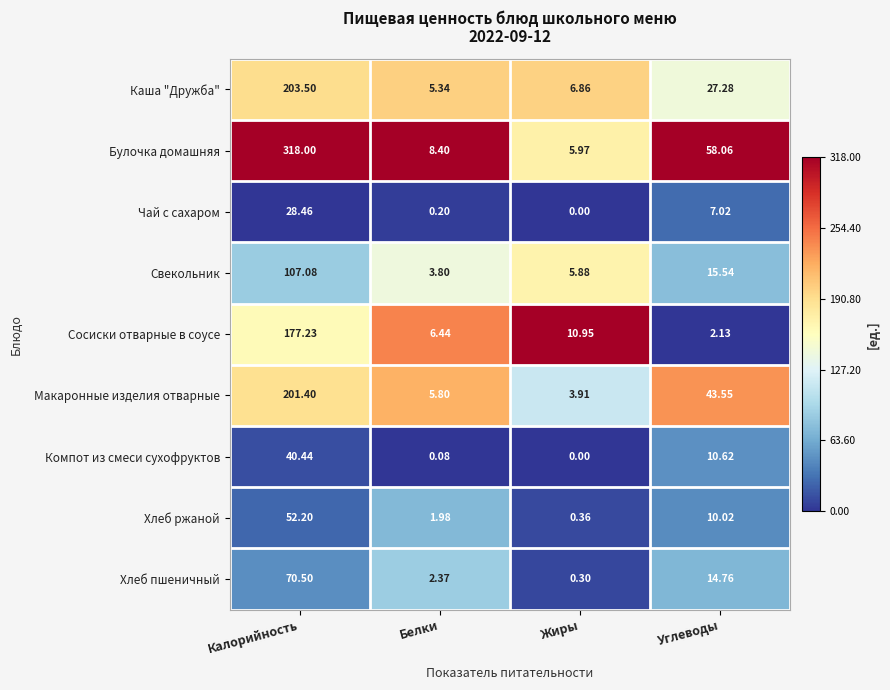

How many data points does each series have?

4